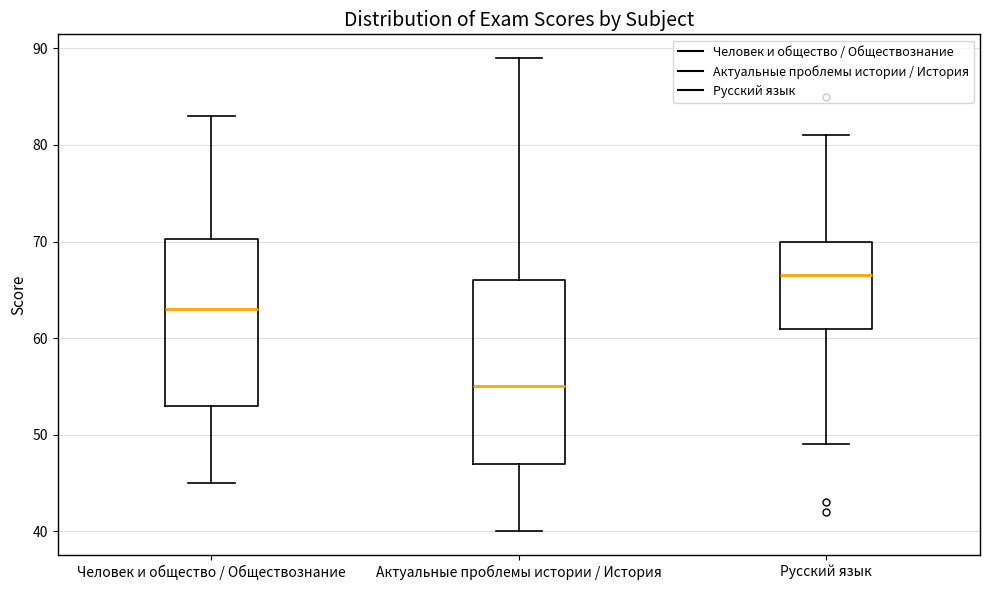

Reading left to right, read every box against the y-axis: the position of its median line, the range the box covers, and the ends of its whiskers. The values are not printed on the chart, so give them approximately, as read against the axis.

Человек и общество / Обществознание: median 63, box 53 to 70, whiskers 45 to 83
Актуальные проблемы истории / История: median 55, box 47 to 66, whiskers 40 to 89
Русский язык: median 67, box 61 to 70, whiskers 49 to 81